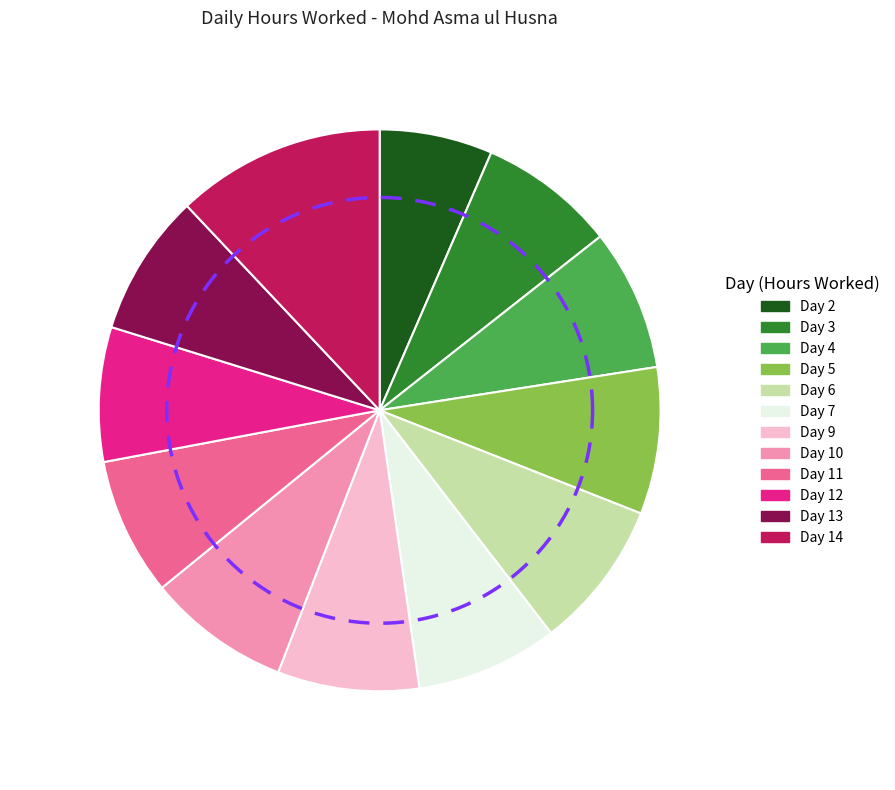

Does Day 2 account for over 50% of the chart?

No